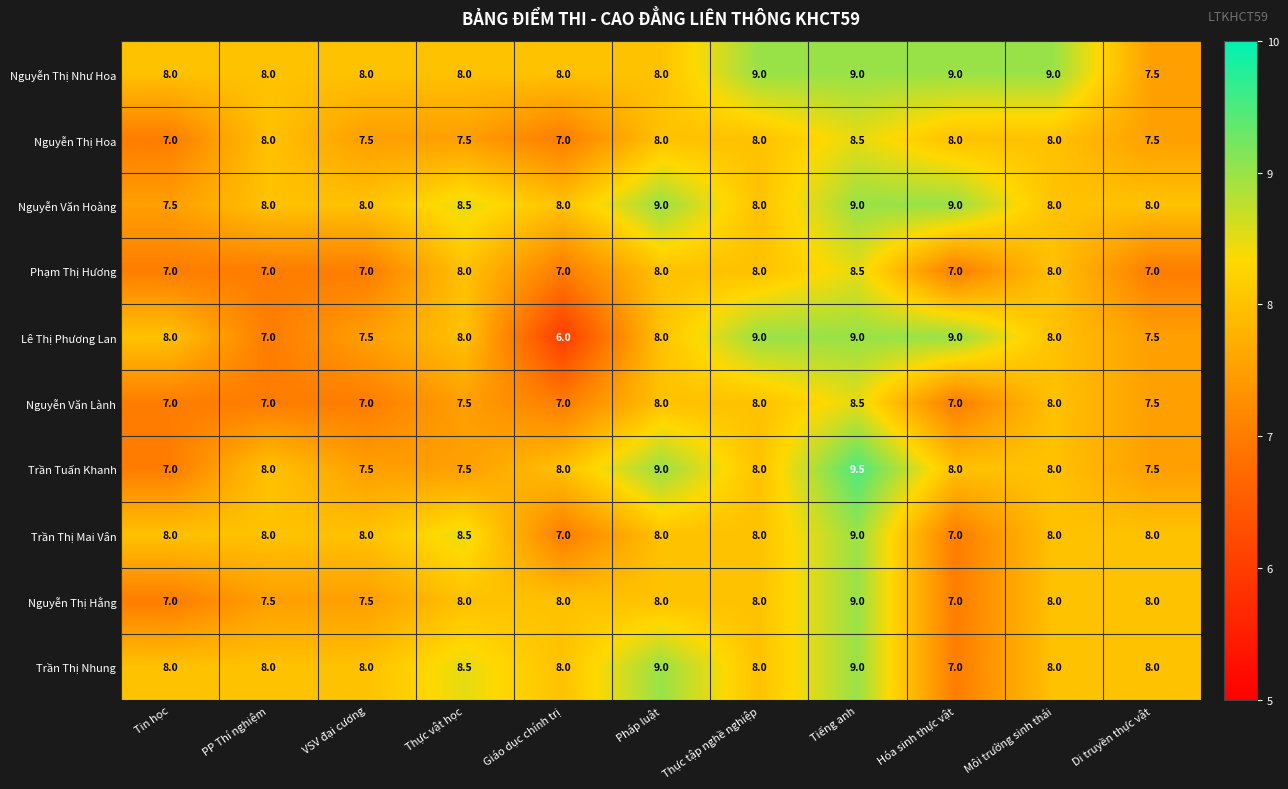

The value of Nguyễn Thị Như Hoa at PP Thí nghiệm is 8.0. True or false?

True